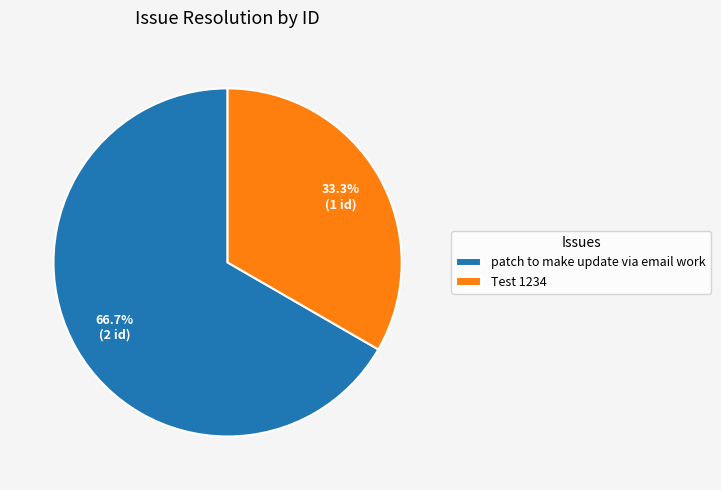

Is it true that Test 1234 is 24% of the pie?

False